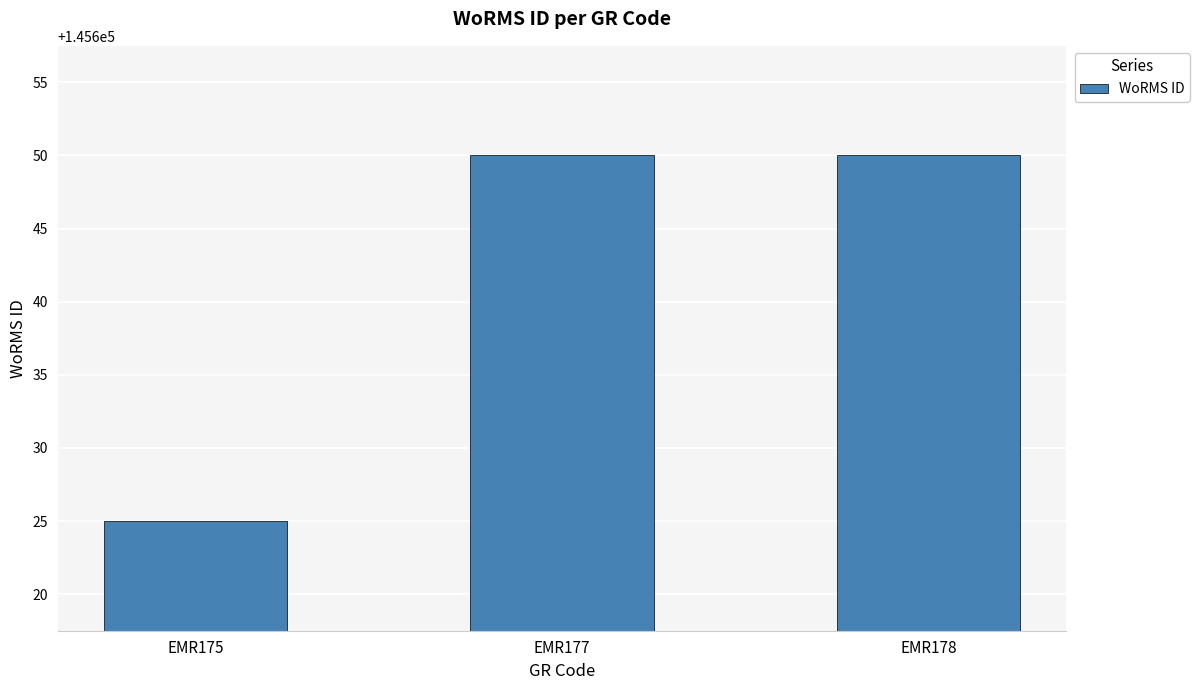

Read the value at EMR177.

145650